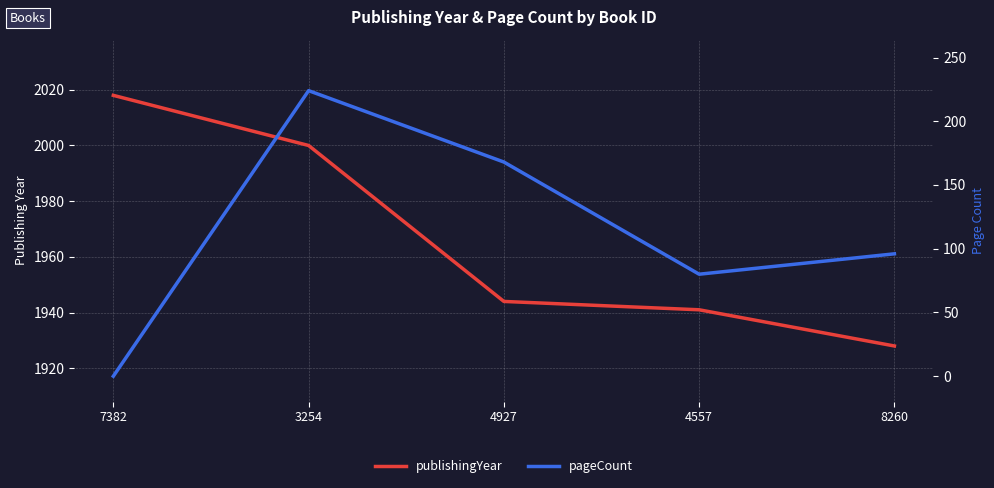

List the series in order of their peak value, highest first.

publishingYear, pageCount